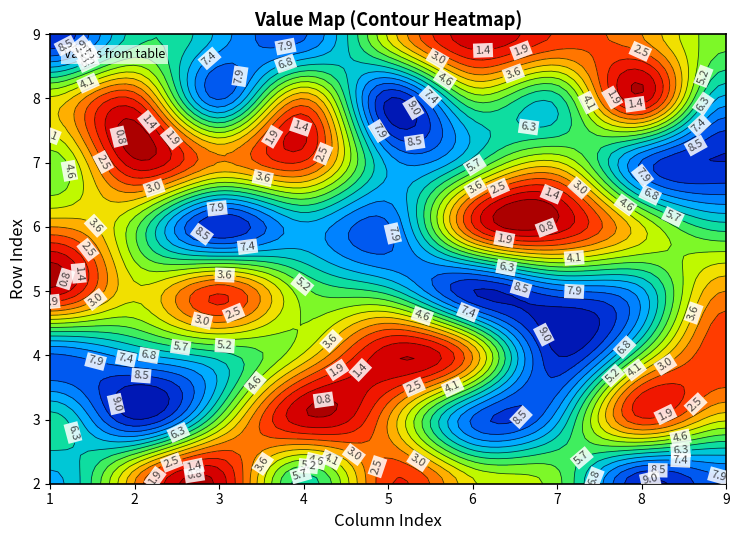

Which label corresponds to the smallest value in the chart?

2